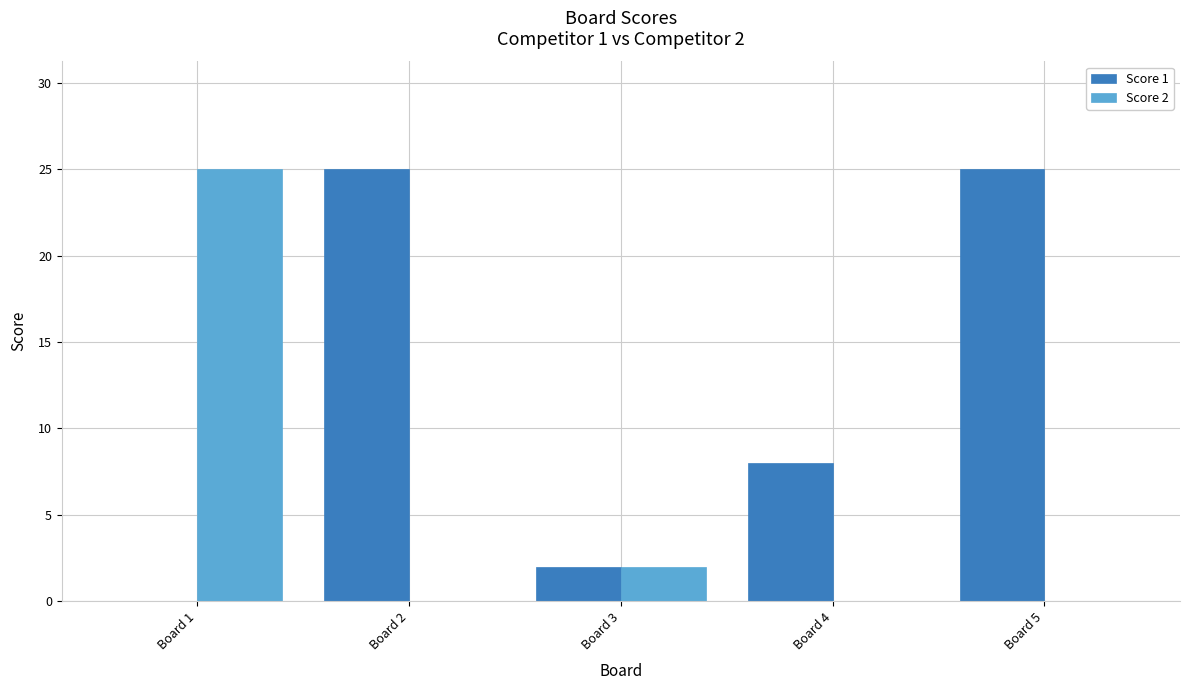

Which series changed the most between Board 3 and Board 5?

Score 1